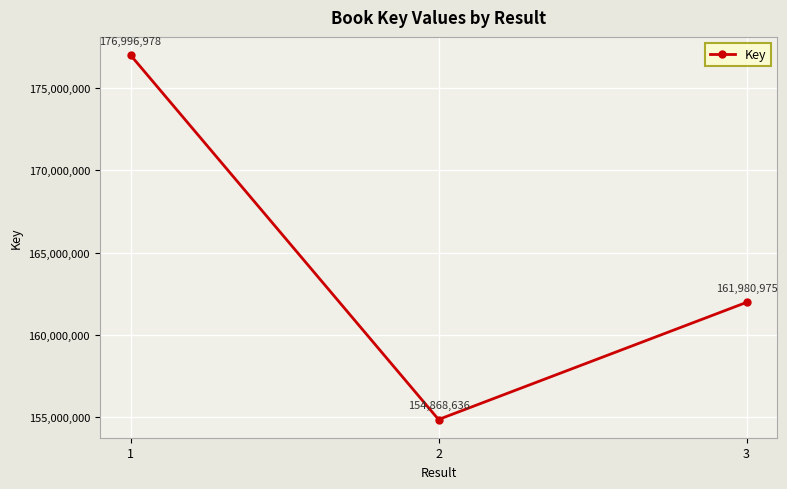

Rank the categories by value from highest to lowest.

1, 3, 2